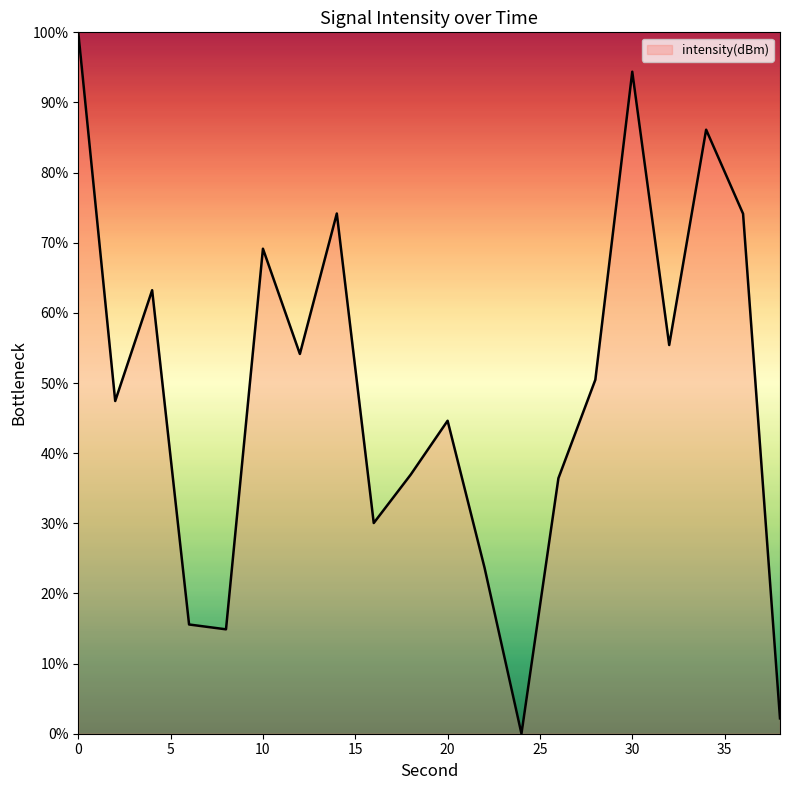

What is the greatest value displayed?

100.0